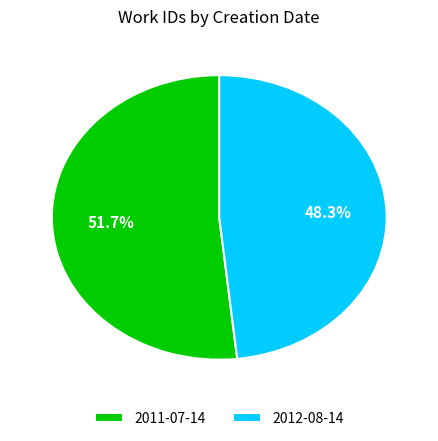

Count the number of slices in the pie.

2